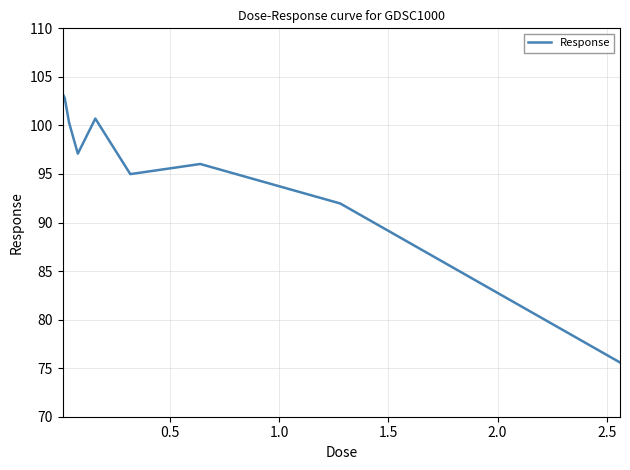

How many interior local peaks (higher than both neighbors) does the data have?

2